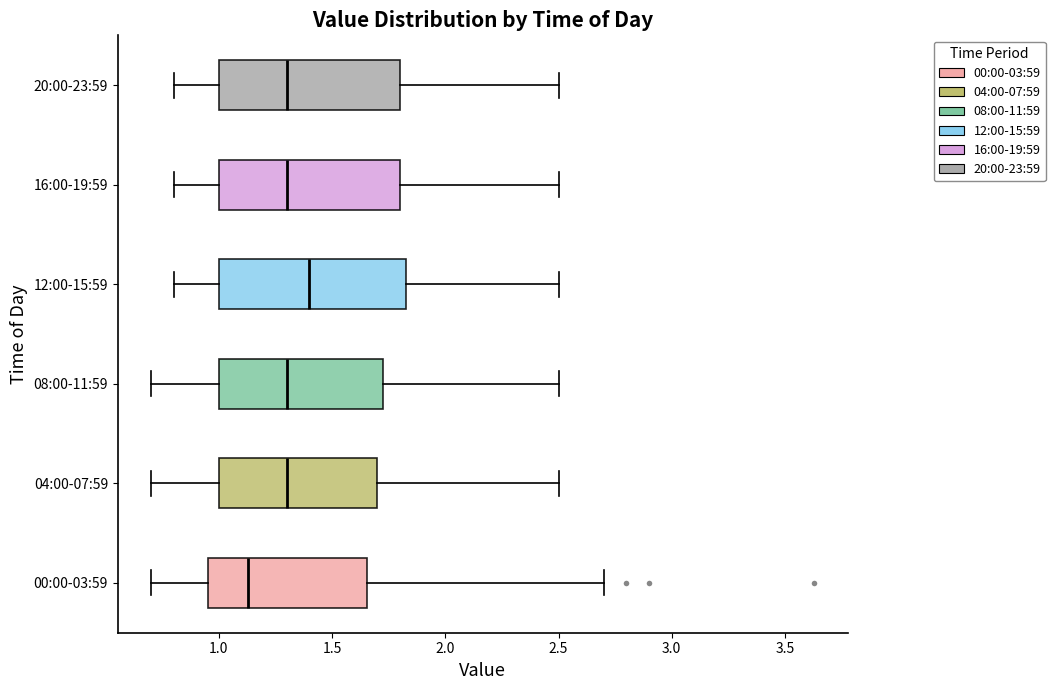

Which box's median line is the furthest to the right?

12:00-15:59